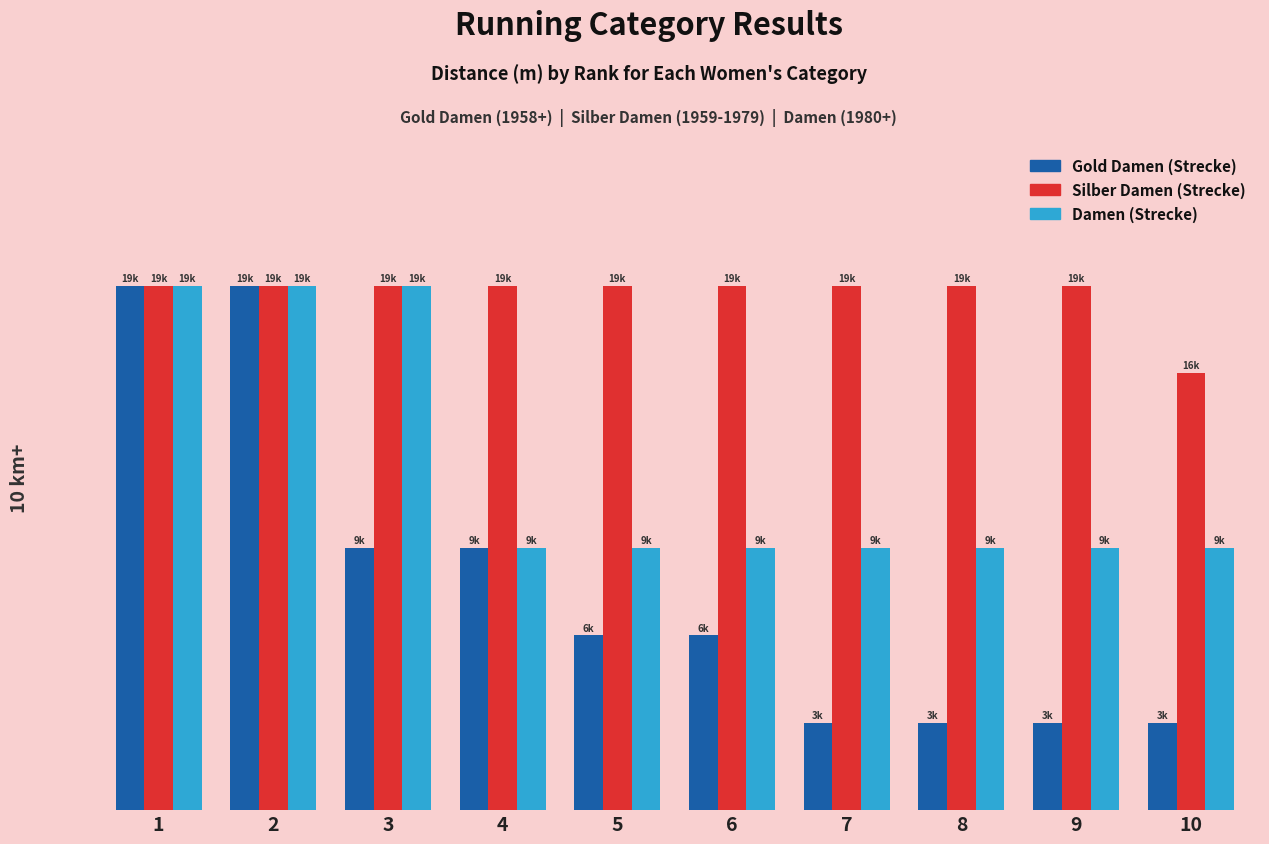

What is the sum of the Silber Damen (Strecke) values at 3 and 6?

39.4